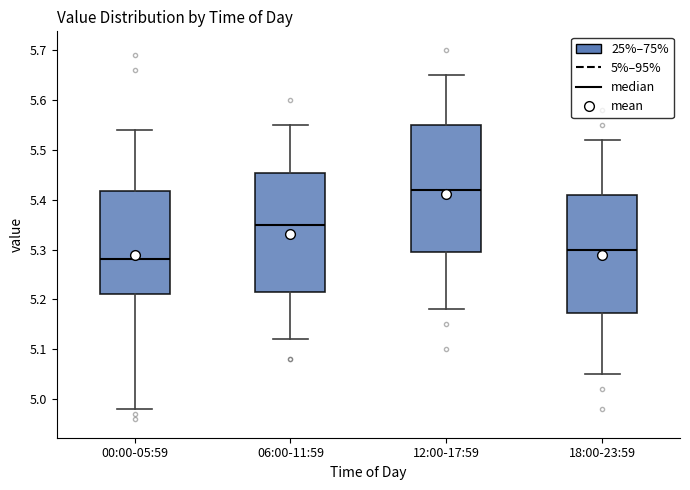

Where is the upper edge of the box for 18:00-23:59 on the y-axis? The values are not printed on the chart, so give them approximately, as read against the axis.

5.41